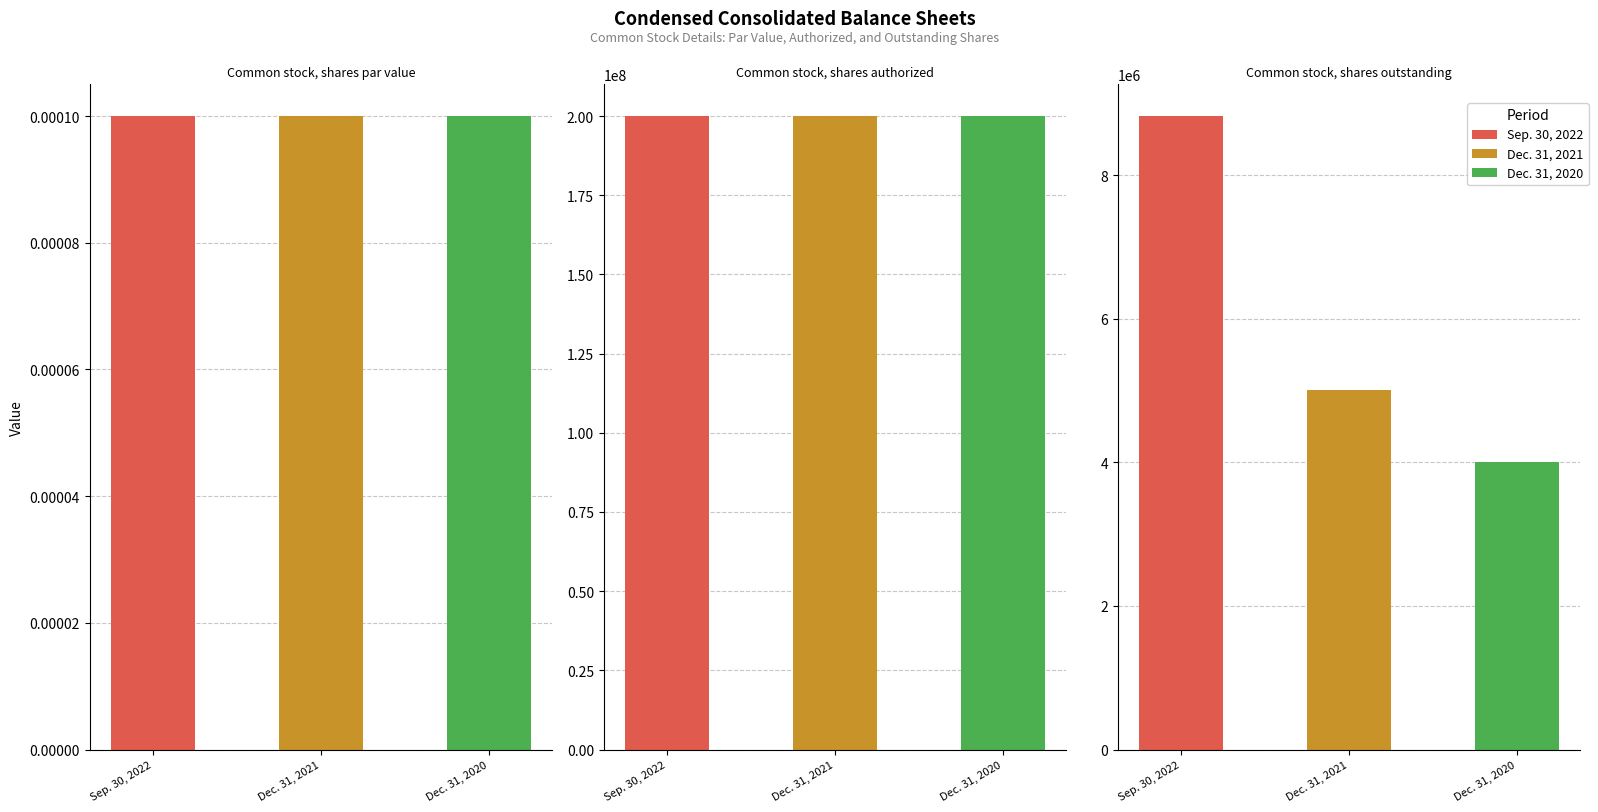

Which series has the widest spread of values?

Sep. 30, 2022